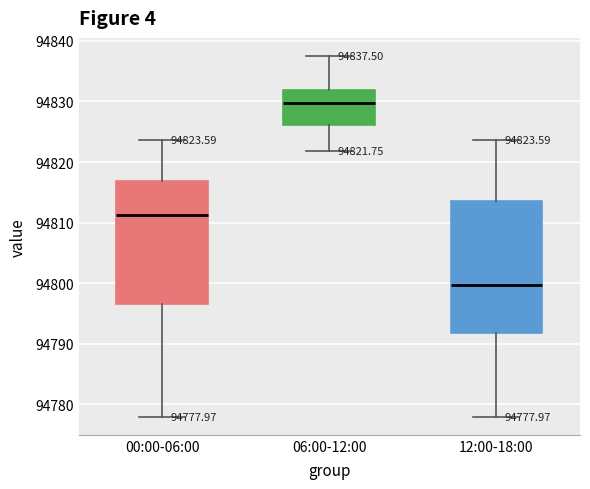

Which box is the tallest, from its lower edge to its upper edge?

12:00-18:00